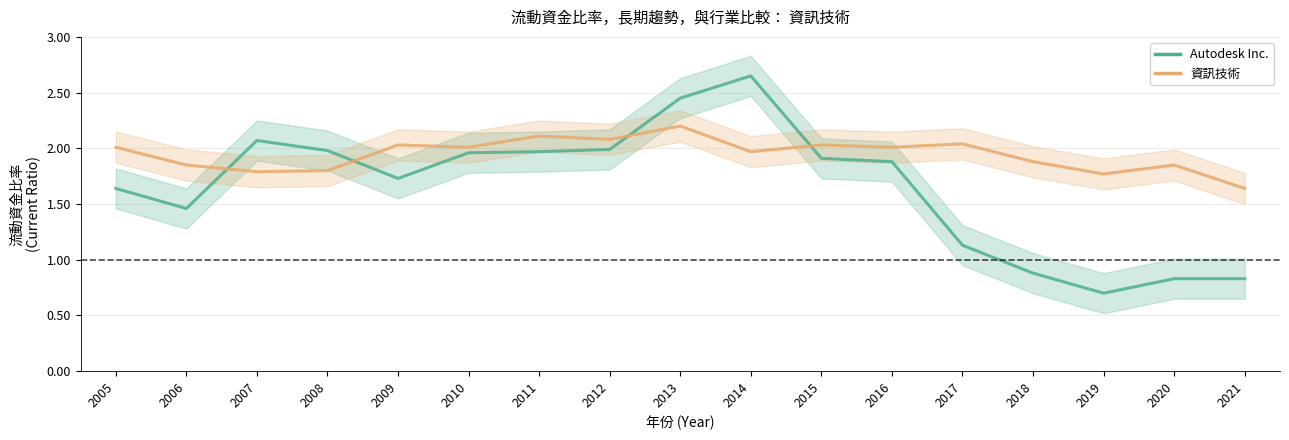

Which category has the highest value in the 資訊技術 series?

2013